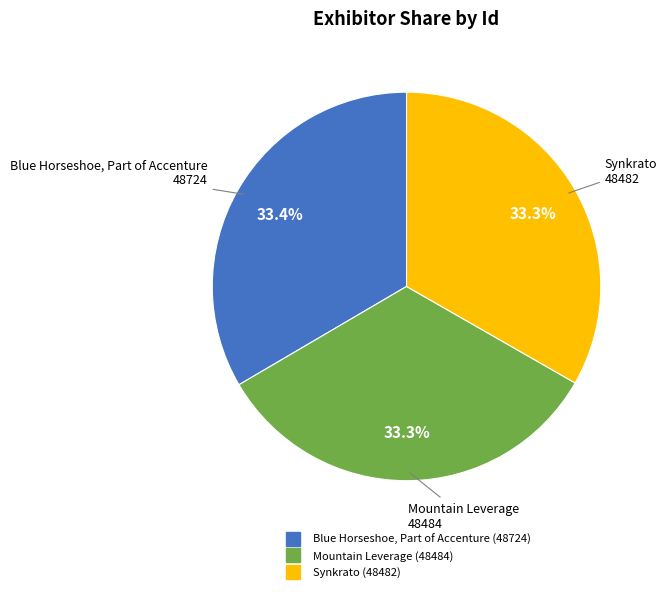

What percentage is NOT represented by Blue Horseshoe, Part of Accenture?

66.6%